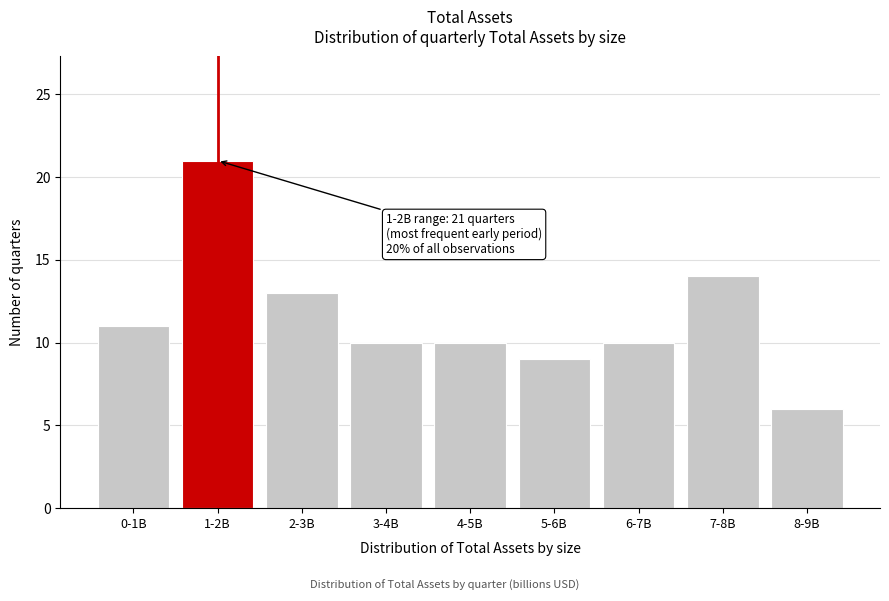

Reading left to right, extract all data points from this chart.

11	21	13	10	10	9	10	14	6